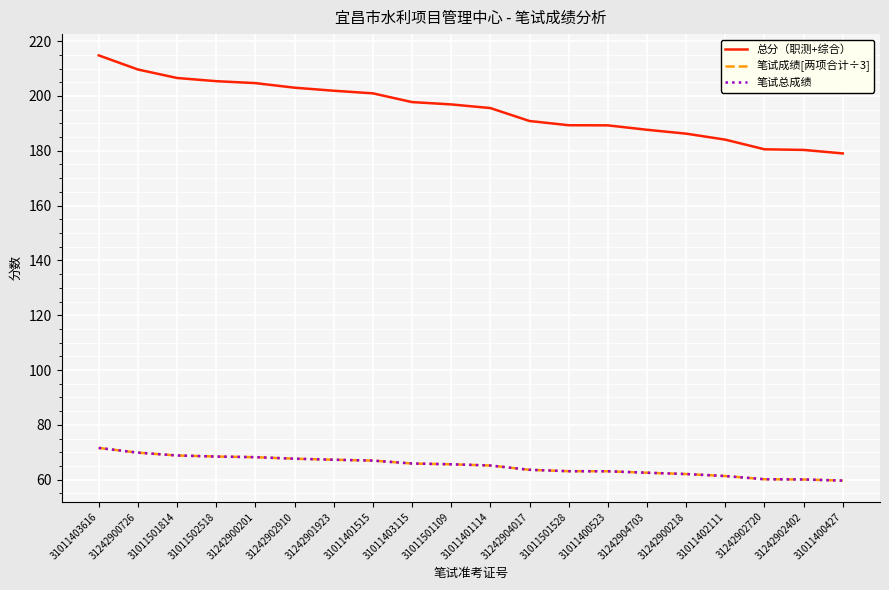

What is the maximum value shown in the chart?

214.8